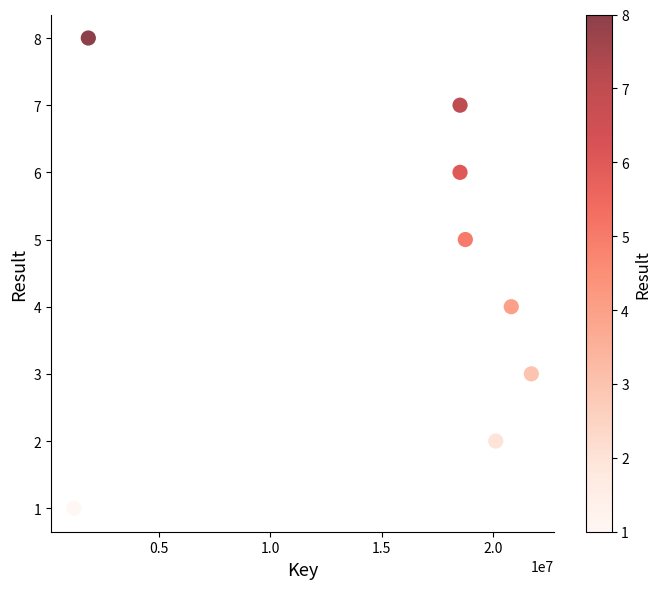

What is the range of X values (max minus min)?

20494232